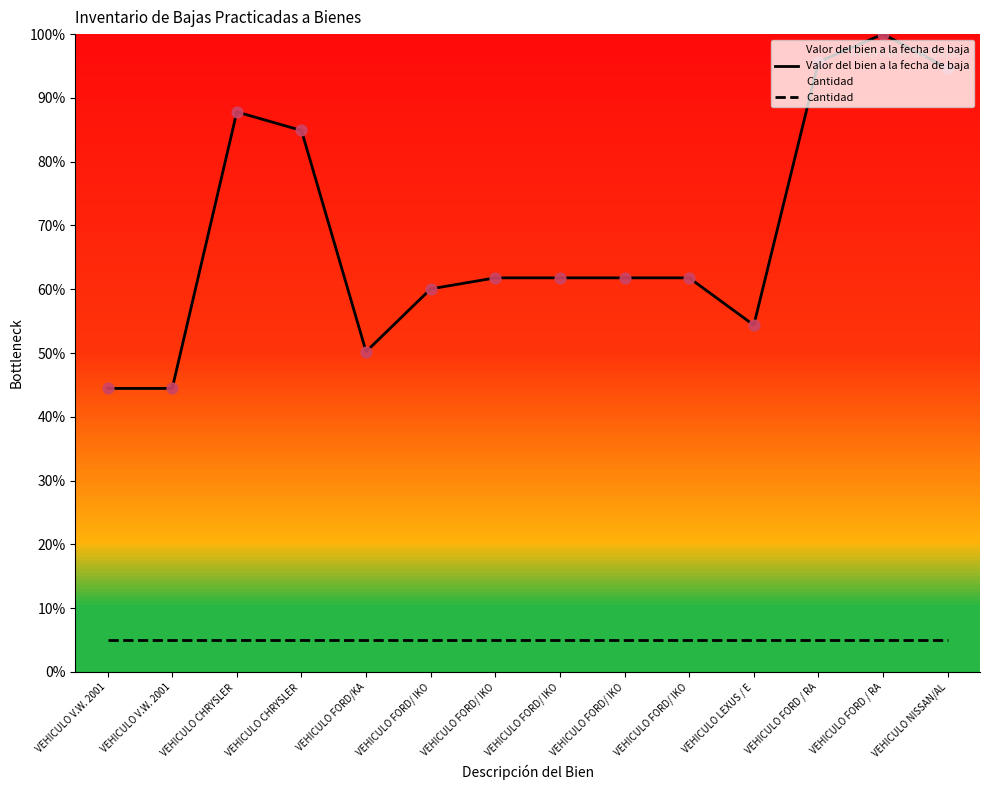

Which series contains the lowest Y value?

Cantidad